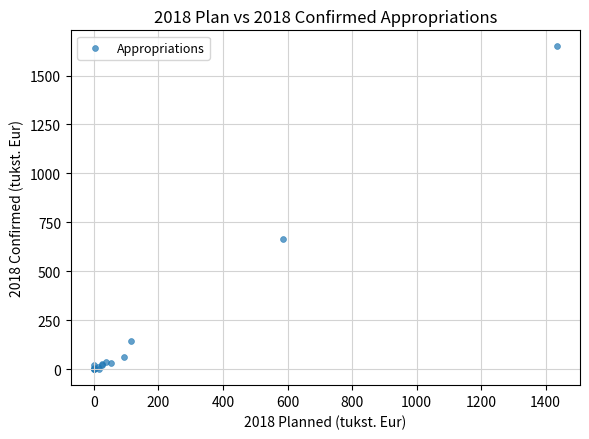

What Y value in the scatter plot is closest to 824?

664.8